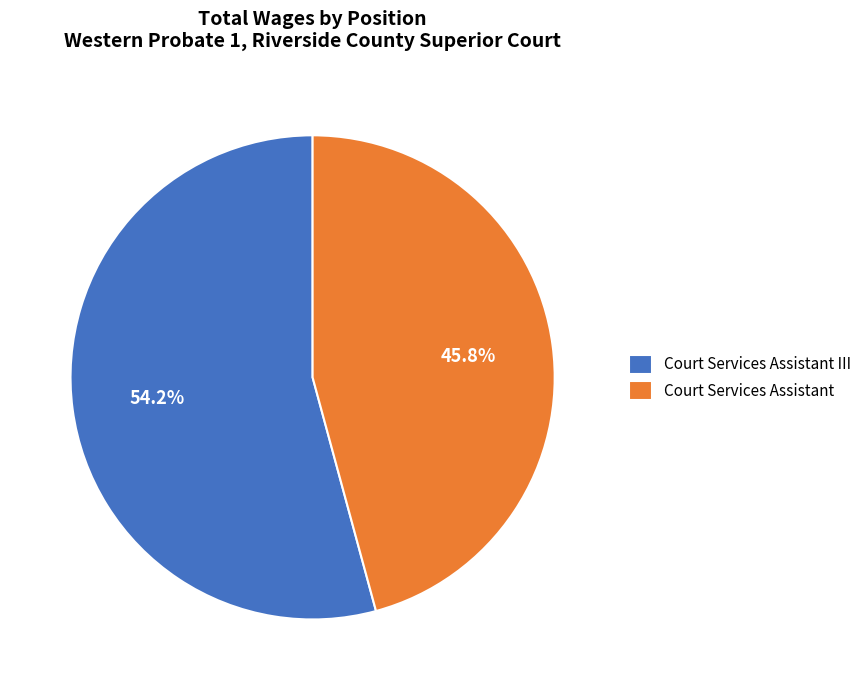

What percentage is the Court Services Assistant slice, to the nearest percent?

46%